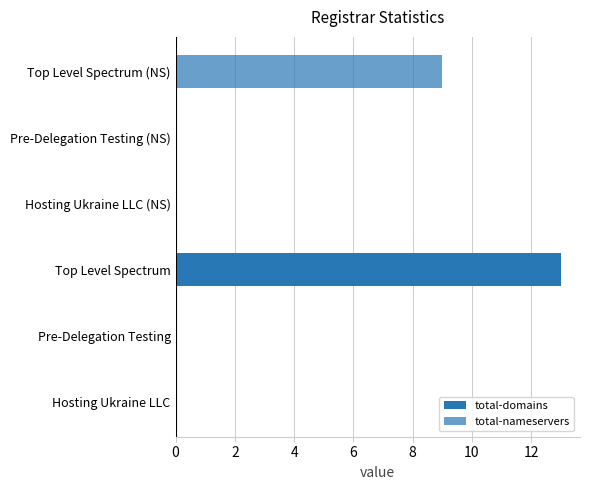

Which series has the largest range (max minus min)?

total-domains